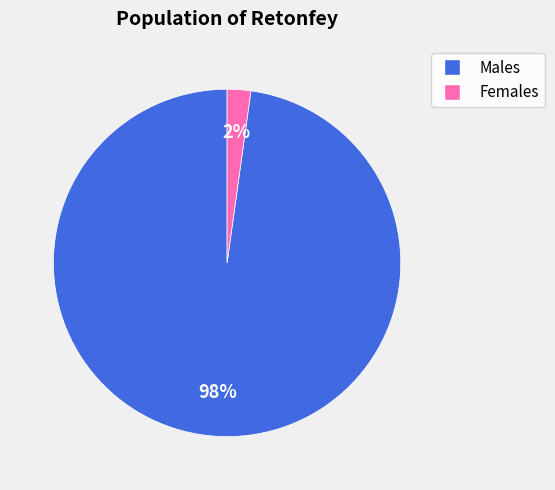

To the nearest percent, what is the difference between the largest and smallest slice percentages?

96%